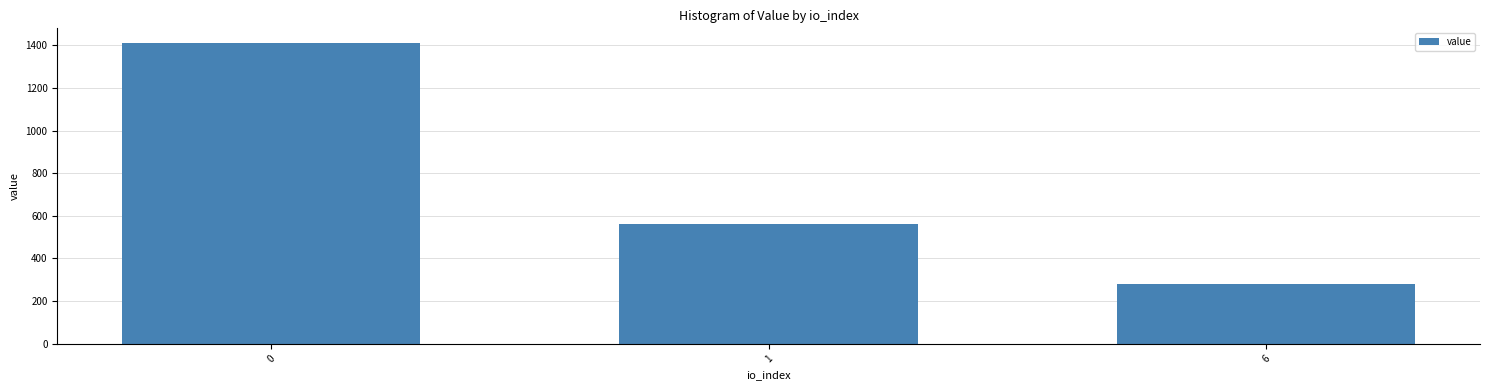

Approximately how many times larger is the value at 1 compared to 0?

0.4